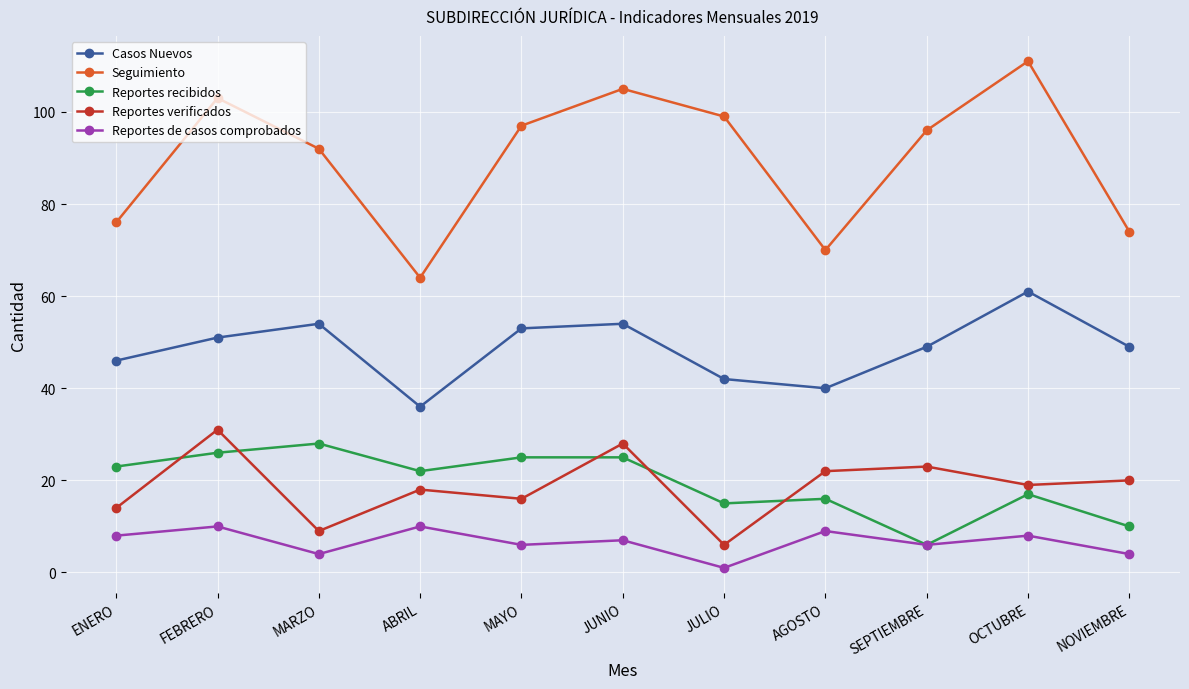

What is the sum of the Seguimiento values at MAYO and NOVIEMBRE?

171